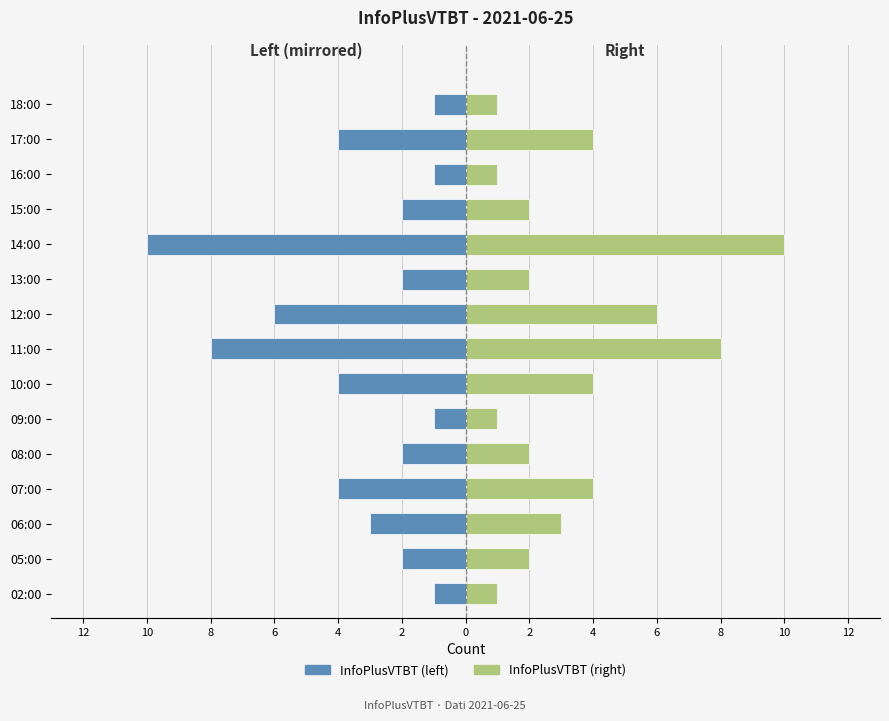

At 13:00, list the series in order from smallest to largest.

InfoPlusVTBT (left), InfoPlusVTBT (right)